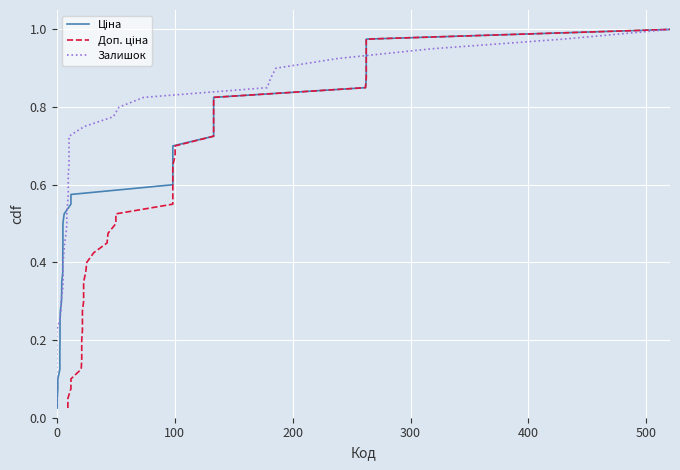

What is the value of the Ціна point at the 9th from the left?

0.2